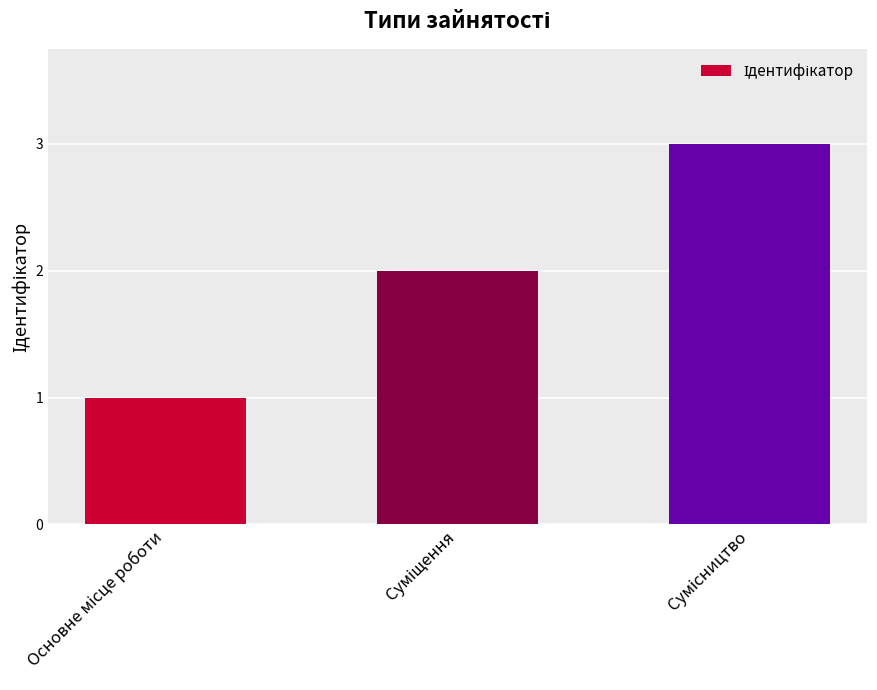

What is the maximum value shown in the chart?

3